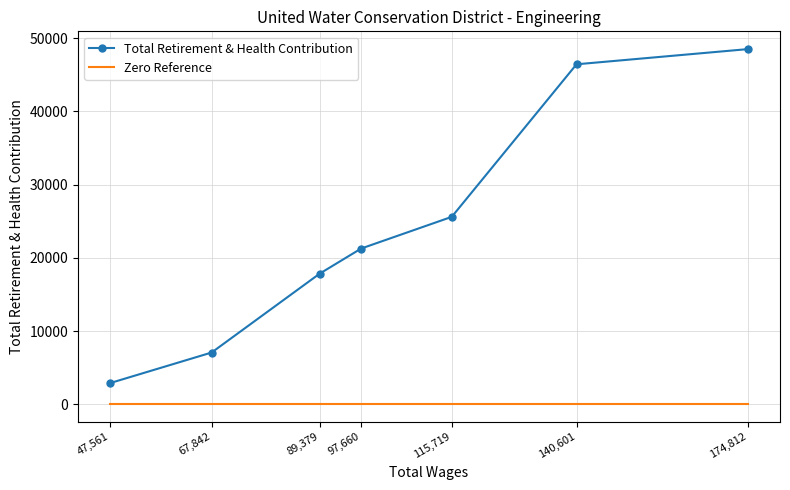

Is it true that Total Retirement & Health Contribution equals 66225 at 140,601?

False